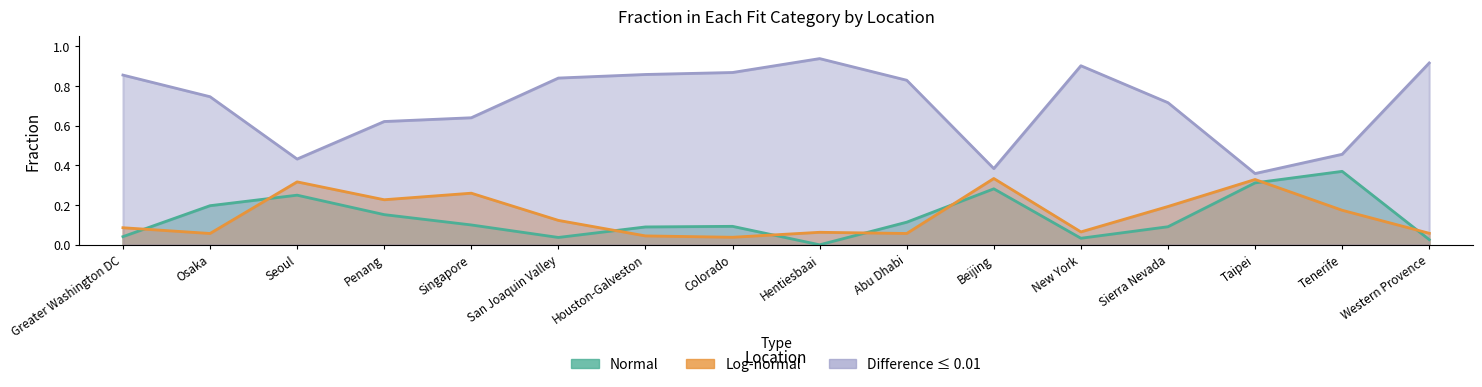

In Difference, how many points are lower than both neighbors (excluding endpoints)?

3